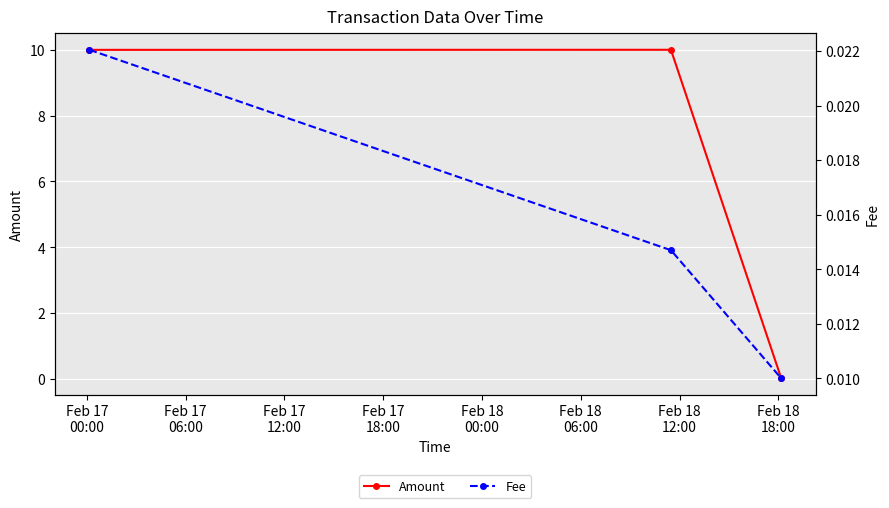

Which category has the highest value in the Fee series?

Feb 17
00:00